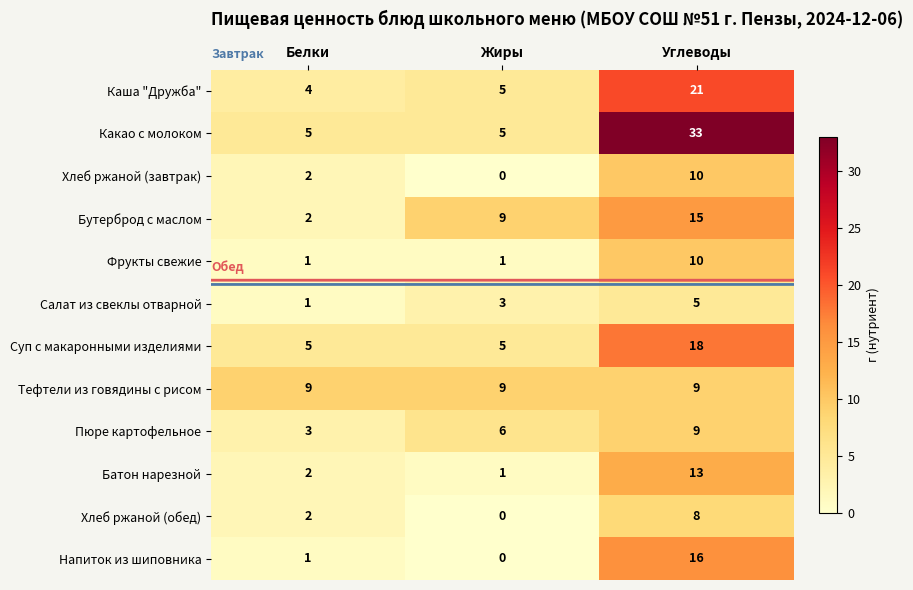

What is the spread (max minus min) of values at Белки?

8